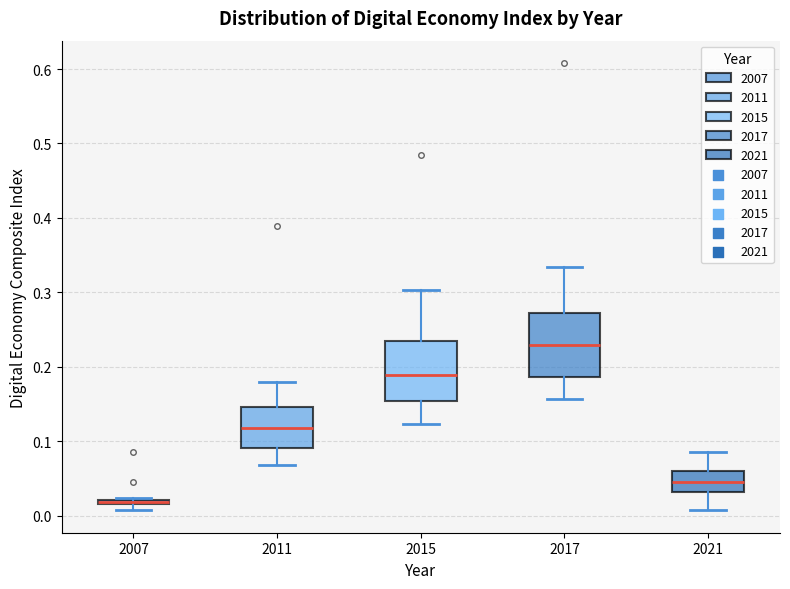

Which box has the highest median line?

2017